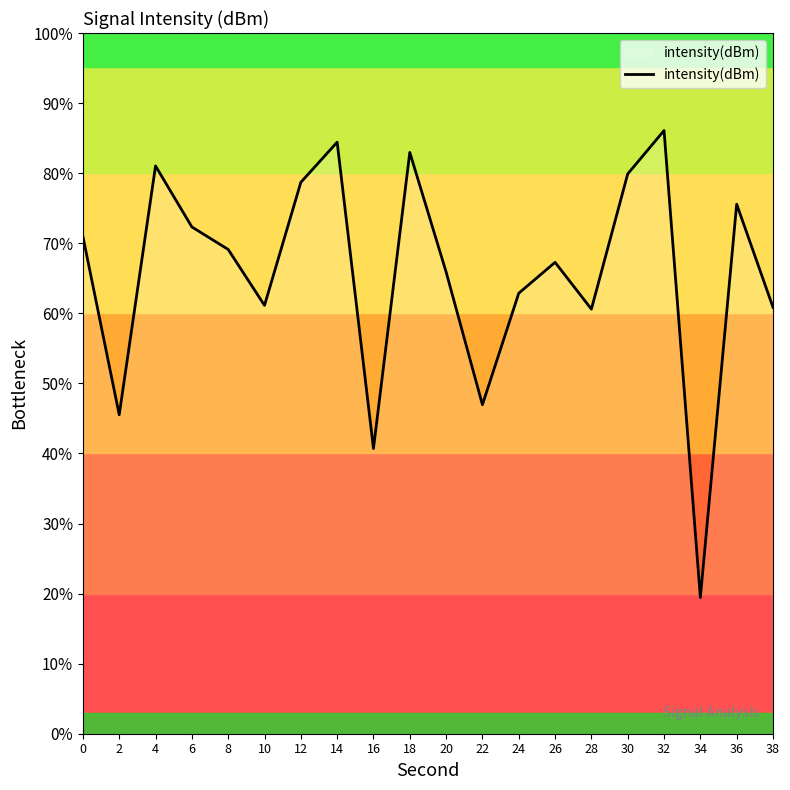

What is the greatest value displayed?

86.1